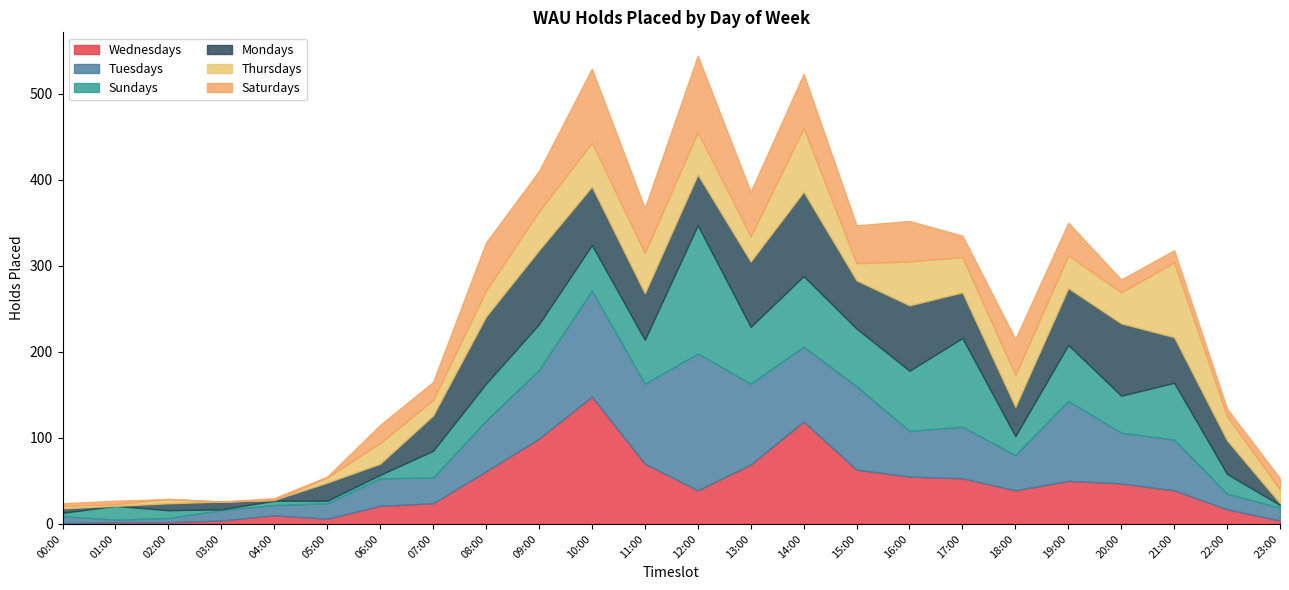

What are all the series names shown in the legend?

Wednesdays, Tuesdays, Sundays, Mondays, Thursdays, Saturdays